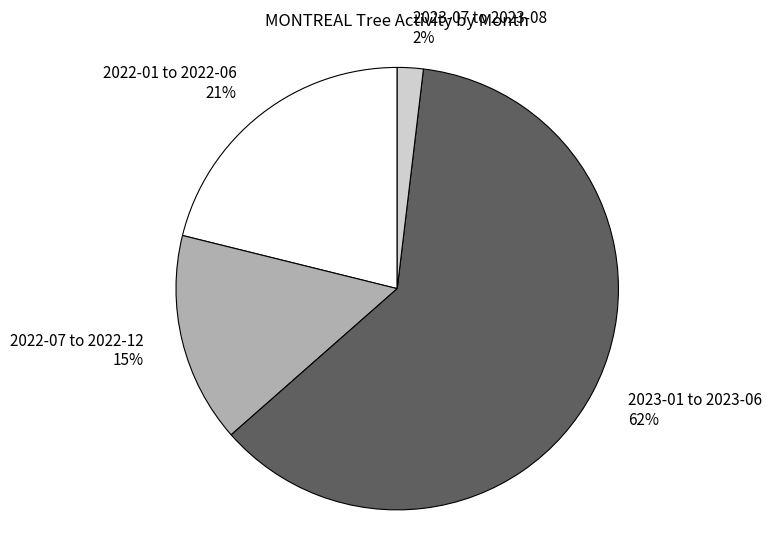

Is it true that 2023-07 to 2023-08 is 2% of the pie?

True